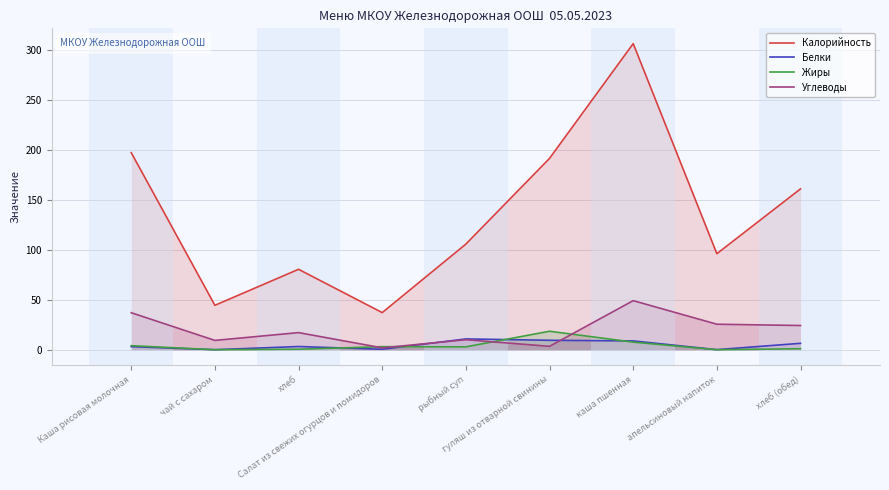

True or false: Калорийность has more than 2 interior local peaks.

False